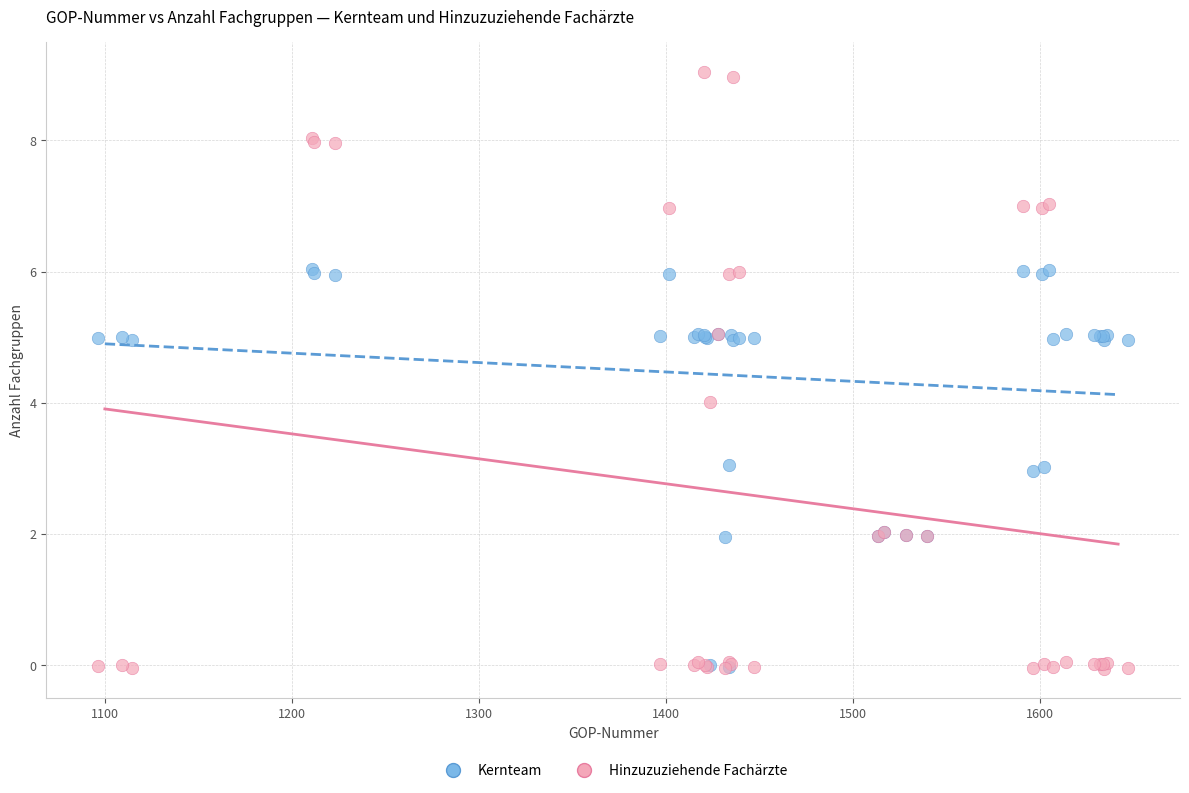

Which series has the largest Y range (max minus min)?

Hinzuzuziehende Fachärzte